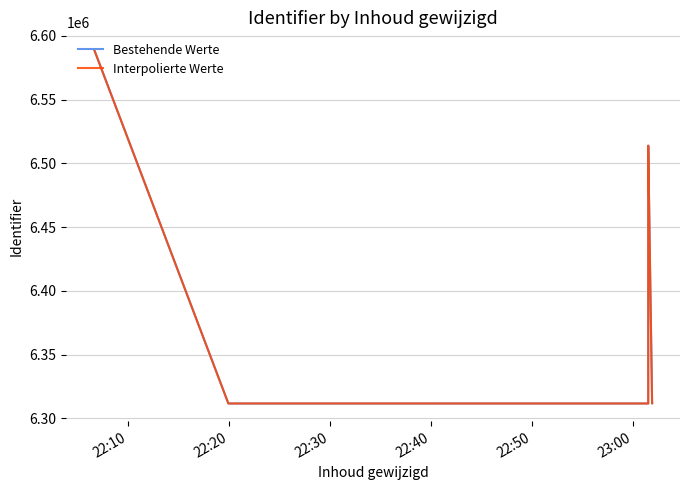

Which series has the largest total across all categories?

Bestehende Werte